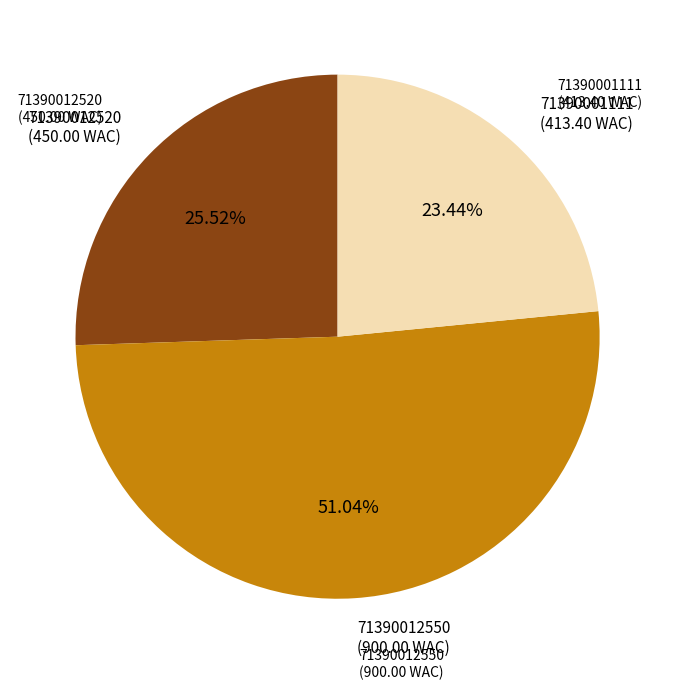

Is there a majority slice in this chart?

Yes